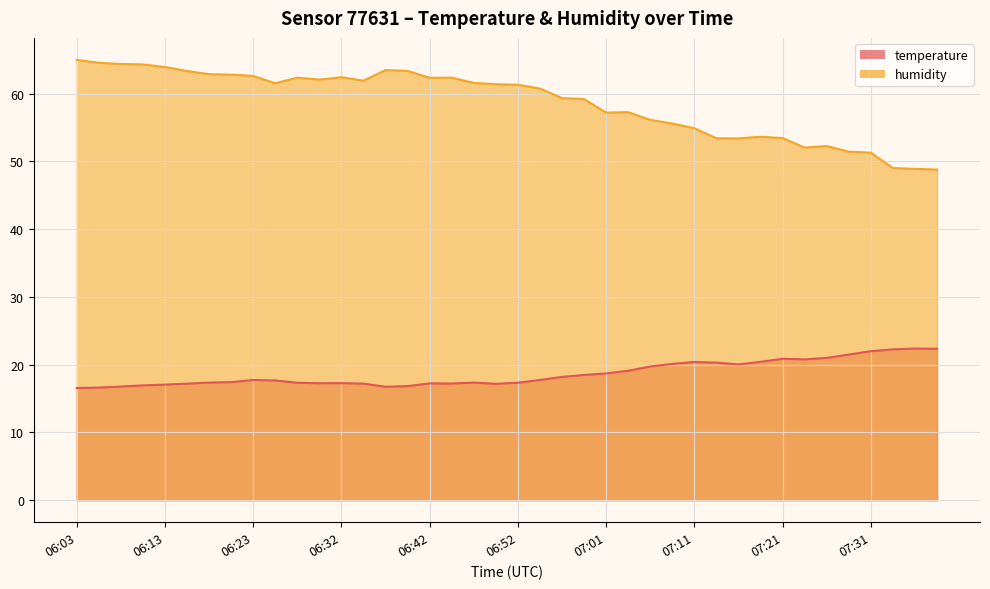

List the labels in order of humidity value, smallest first.

07:38, 07:36, 07:33, 07:31, 07:28, 07:23, 07:26, 07:16, 07:14, 07:21, 07:18, 07:11, 07:09, 07:06, 07:01, 07:04, 06:59, 06:57, 06:54, 06:52, 06:49, 06:25, 06:47, 06:35, 06:30, 06:42, 06:27, 06:44, 06:32, 06:23, 06:20, 06:18, 06:15, 06:40, 06:37, 06:13, 06:10, 06:08, 06:06, 06:03